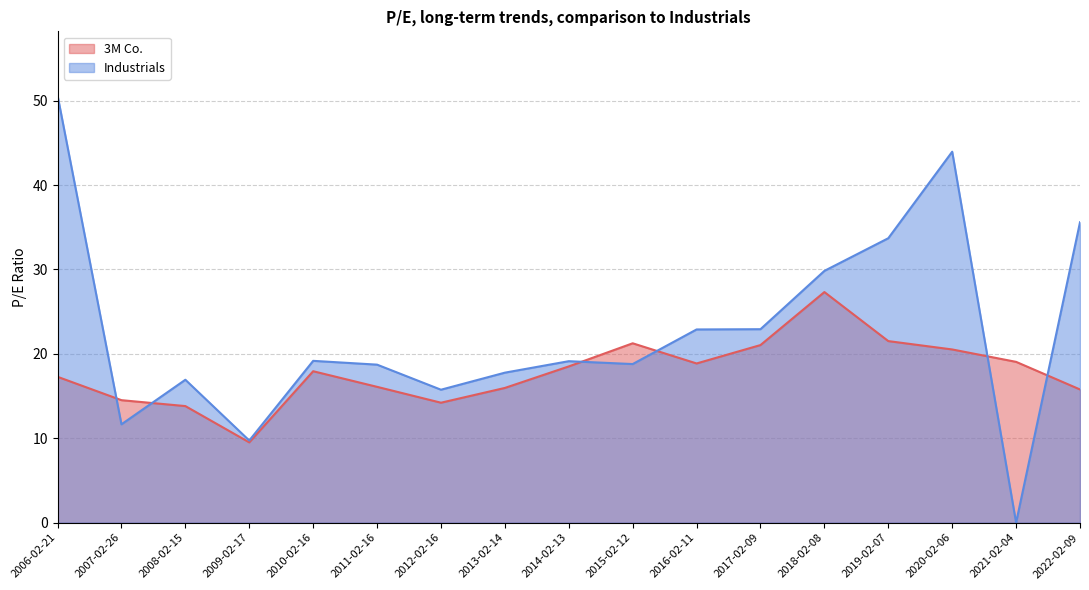

At which category is the sum across all series the highest?

2006-02-21